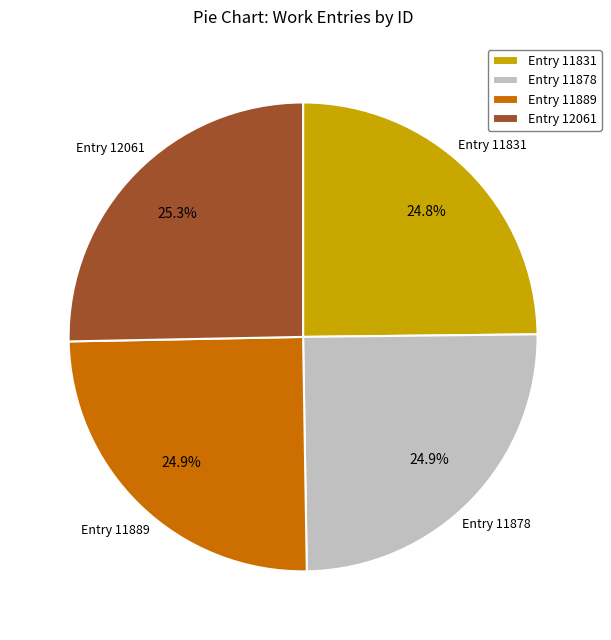

What is the ratio of the value at Entry 12061 to the value at Entry 11878?

1.0